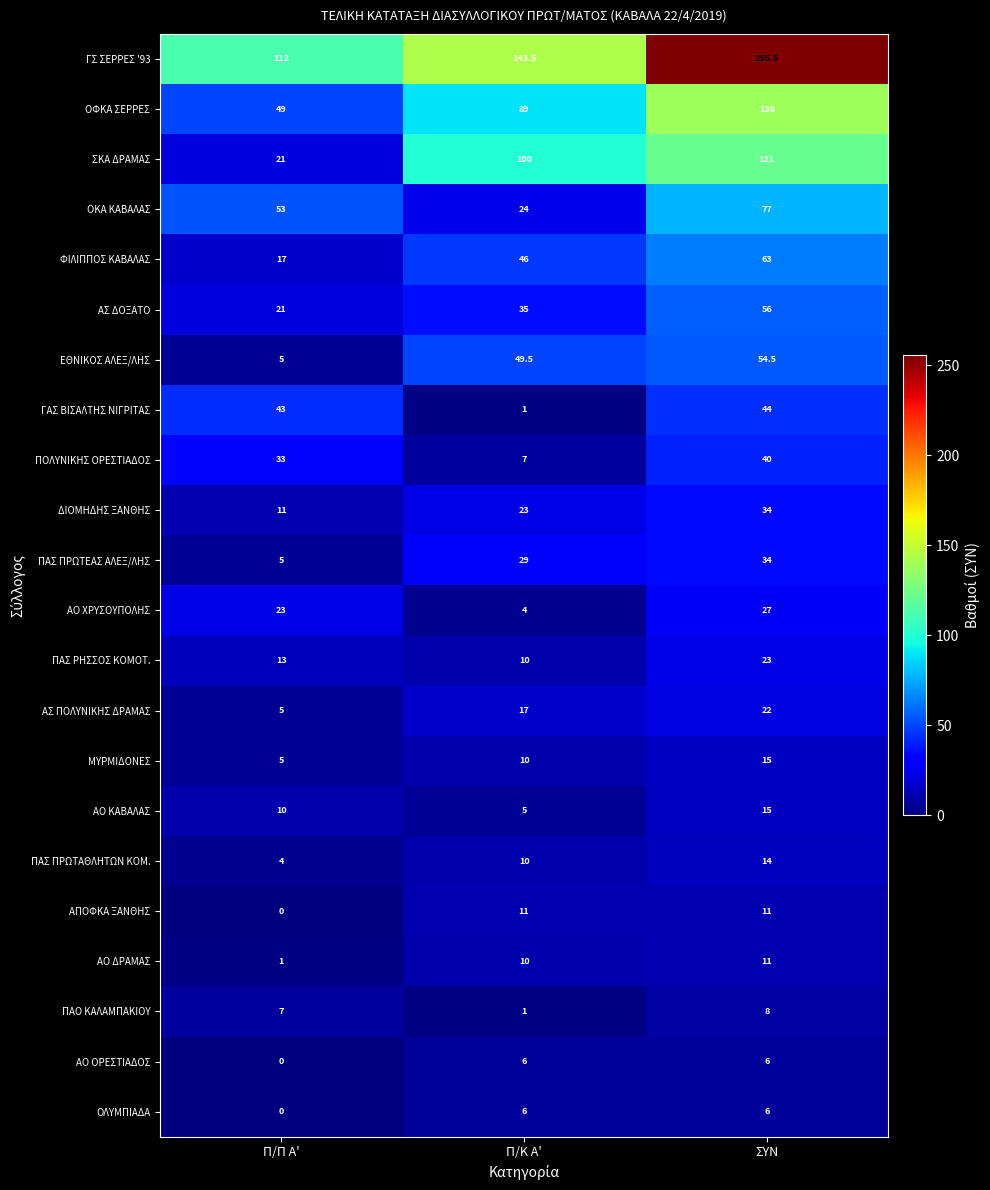

What is the maximum value for ΦΙΛΙΠΠΟΣ ΚΑΒΑΛΑΣ?

63.0